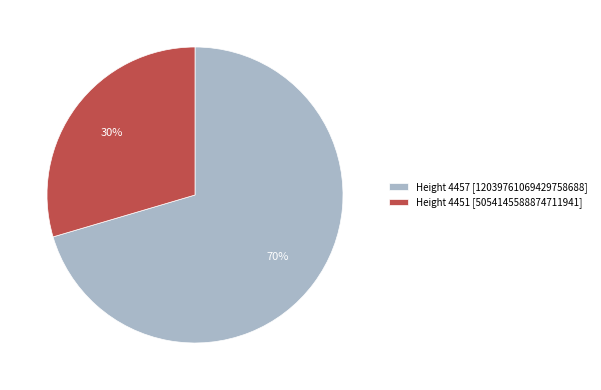

How many segments does this pie chart have?

2